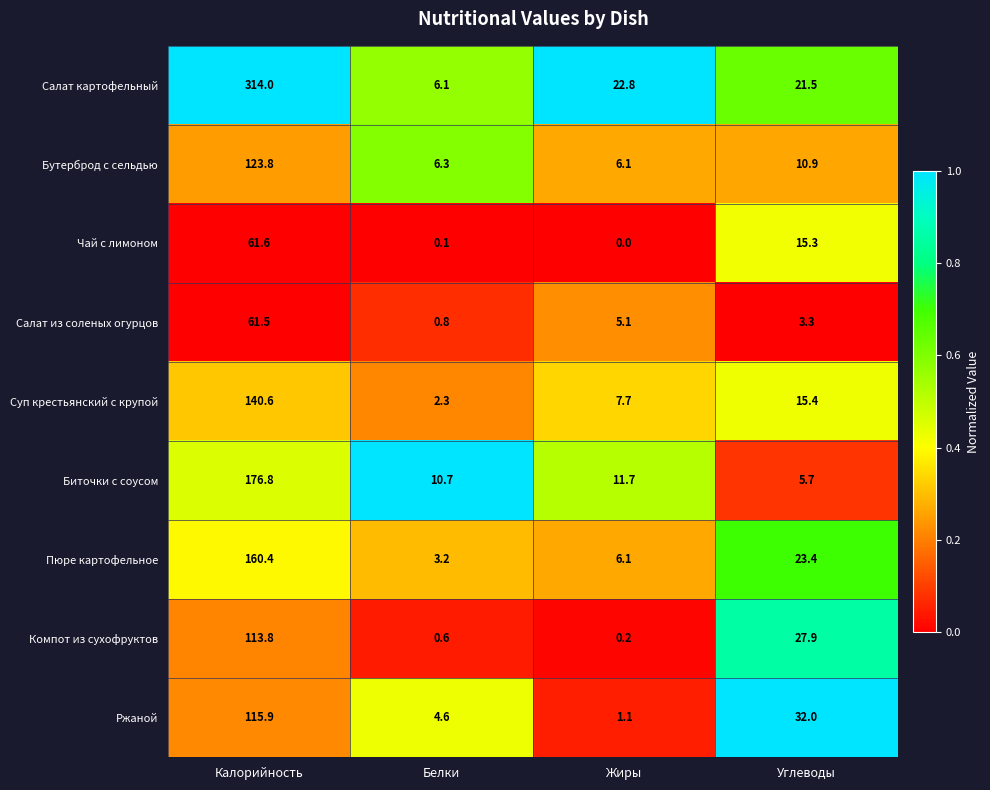

At which category does the chart reach its minimum across all series?

Жиры